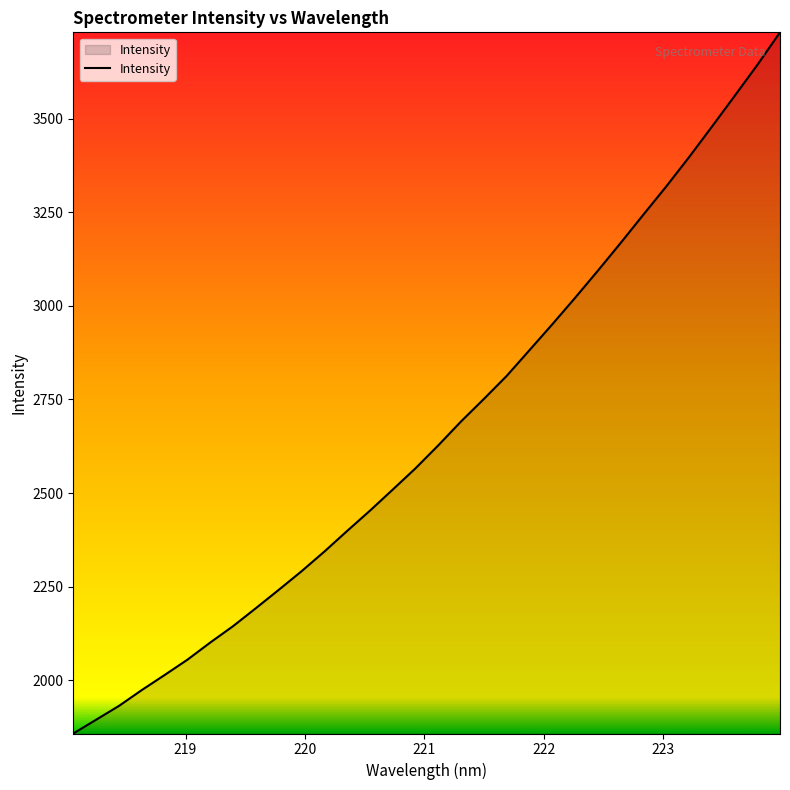

Count the number of data series in this chart.

1